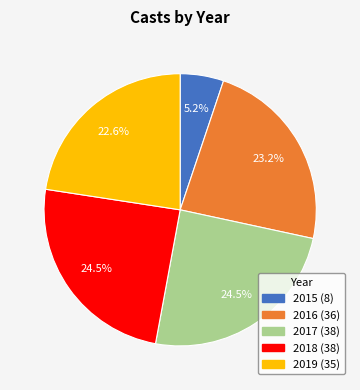

What is the smallest slice in the pie chart?

2015